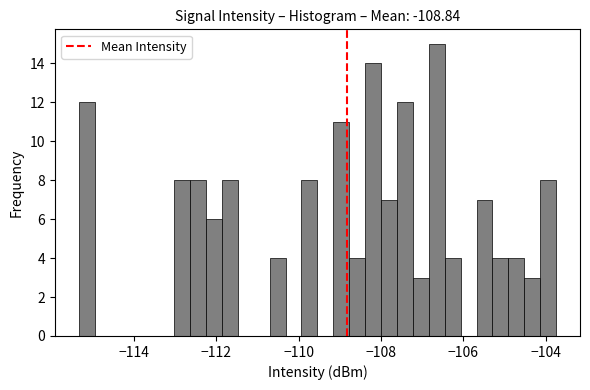

Read against the x-axis, roughly where is the centre of the tallest bar?

-106.6